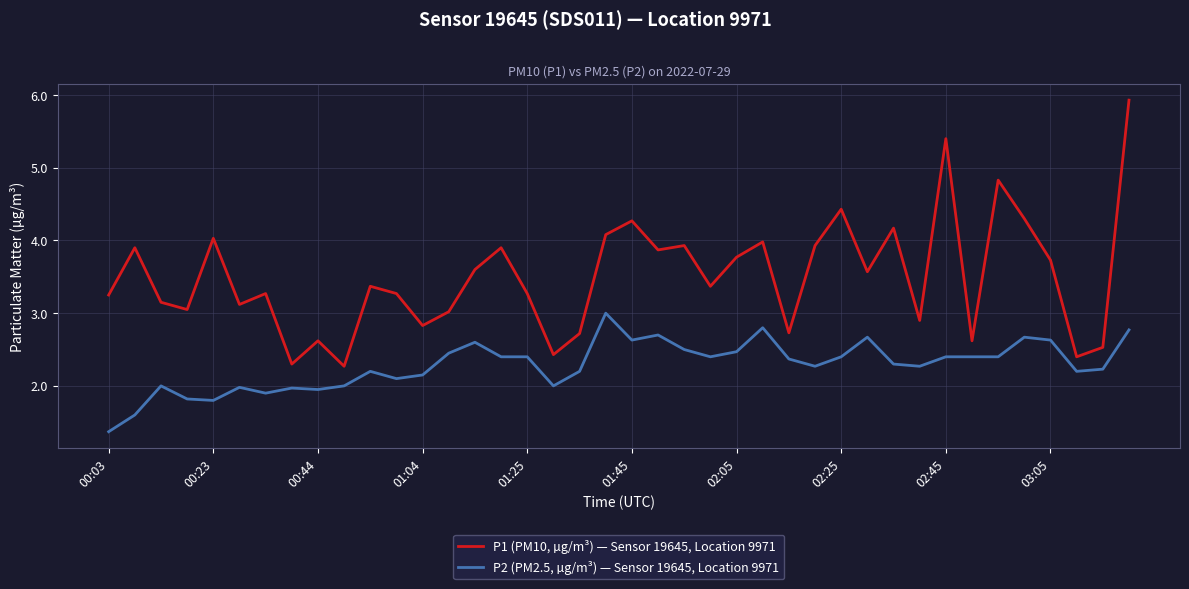

Which series has the largest total across all categories?

P1 (PM10, µg/m³) — Sensor 19645, Location 9971